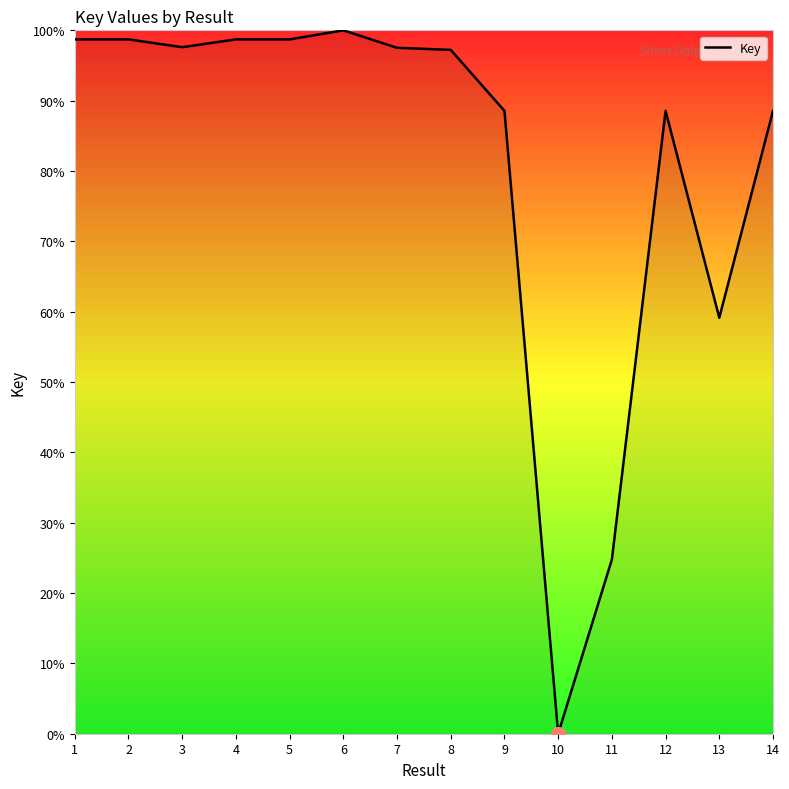

Is it true that the value at 8 is 97.2?

True